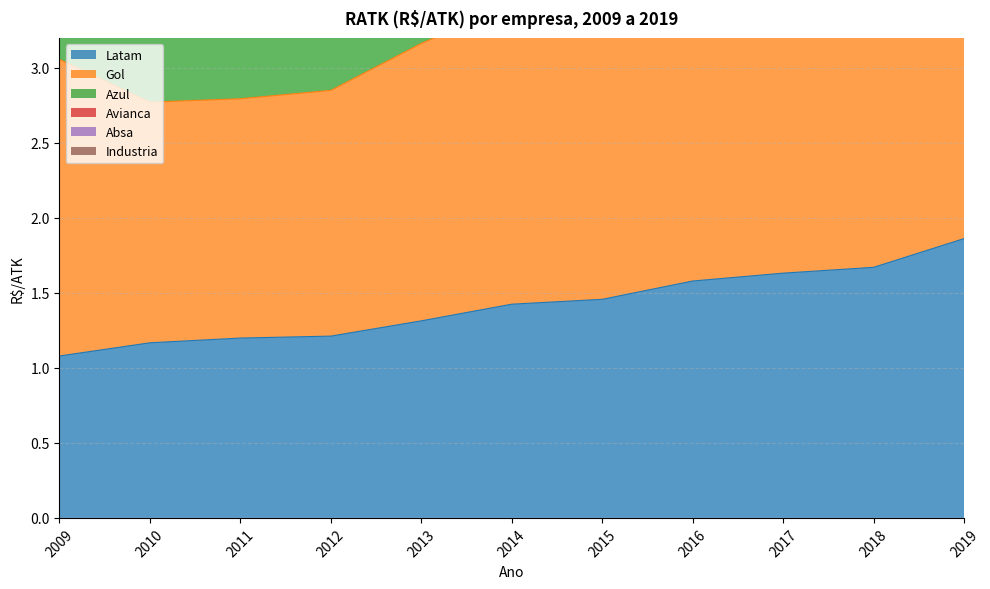

What is the difference between the maximum and minimum values in the Latam series?

0.8